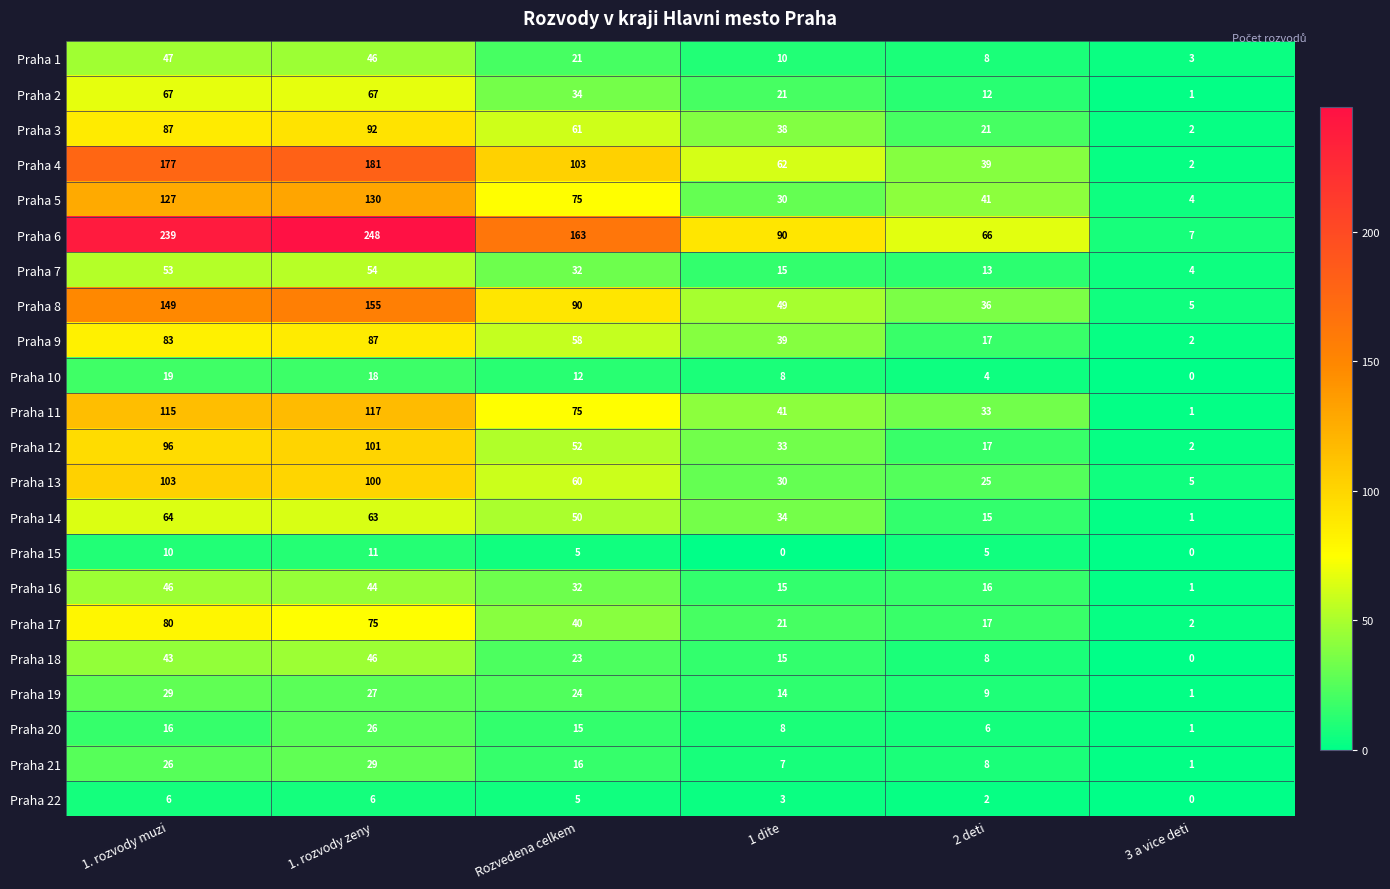

Rank the categories by Praha 12 value from lowest to highest.

3 a vice deti, 2 deti, 1 dite, Rozvedena celkem, 1. rozvody muzi, 1. rozvody zeny